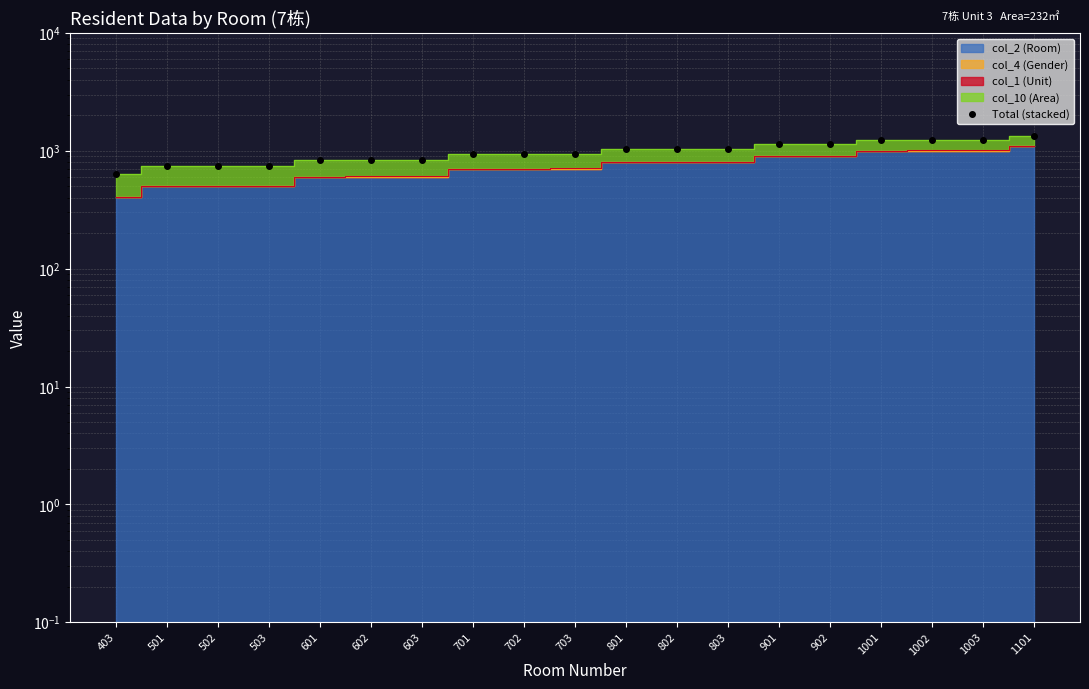

Rank the categories by value from highest to lowest.

1101, 1003, 1002, 1001, 901, 902, 803, 801, 802, 703, 701, 702, 603, 602, 601, 502, 503, 501, 403